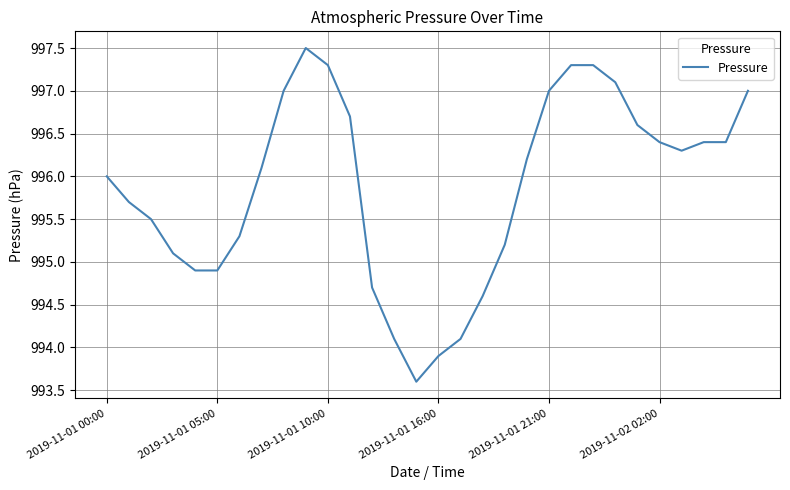

What is the difference between the maximum and minimum values?

3.9